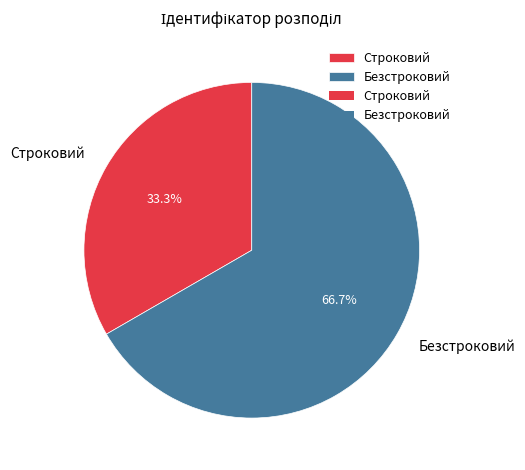

What is the ratio of the value at Строковий to the value at Безстроковий?

0.5